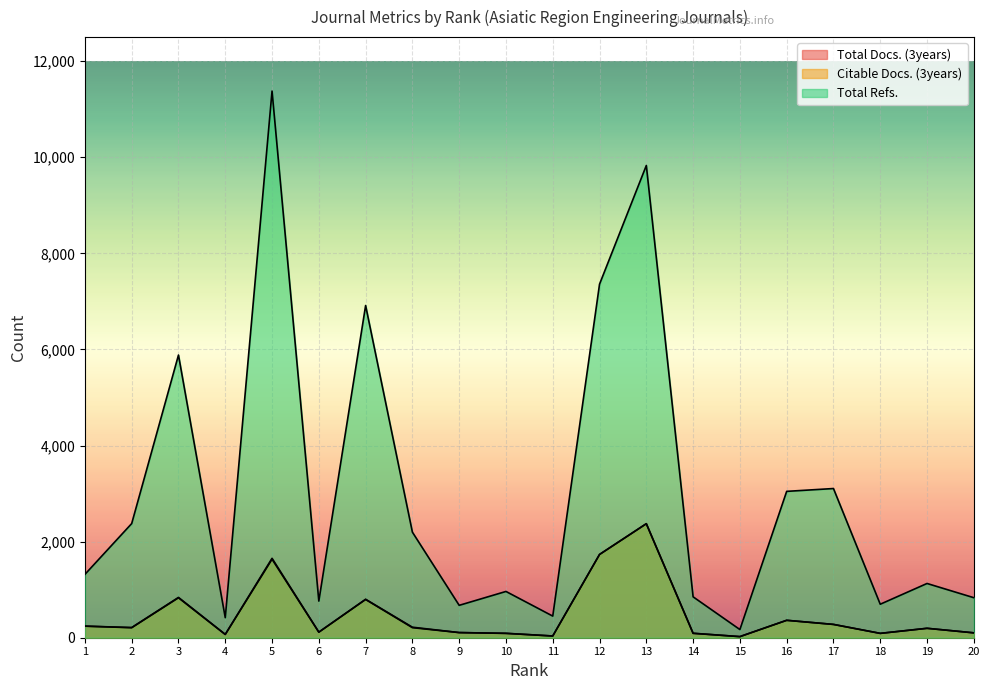

What is the spread (max minus min) of values at 12?

5625